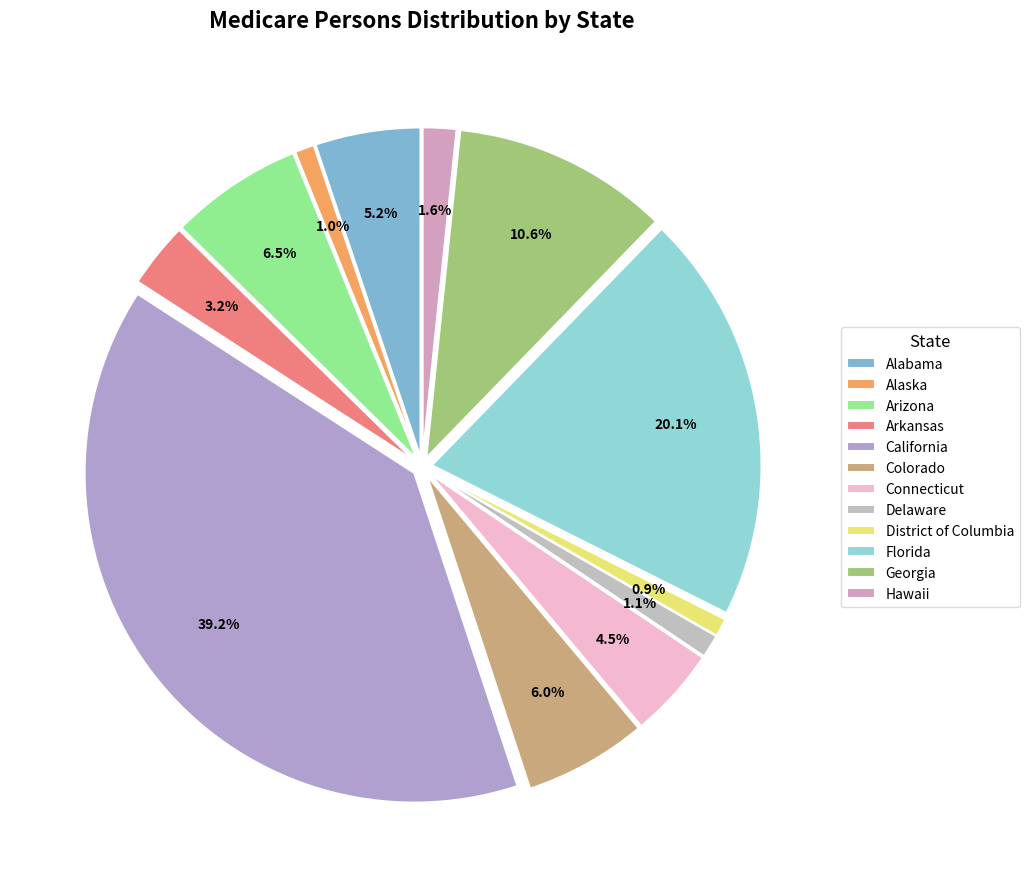

Approximately how many times larger is the value at Hawaii compared to Colorado?

0.3